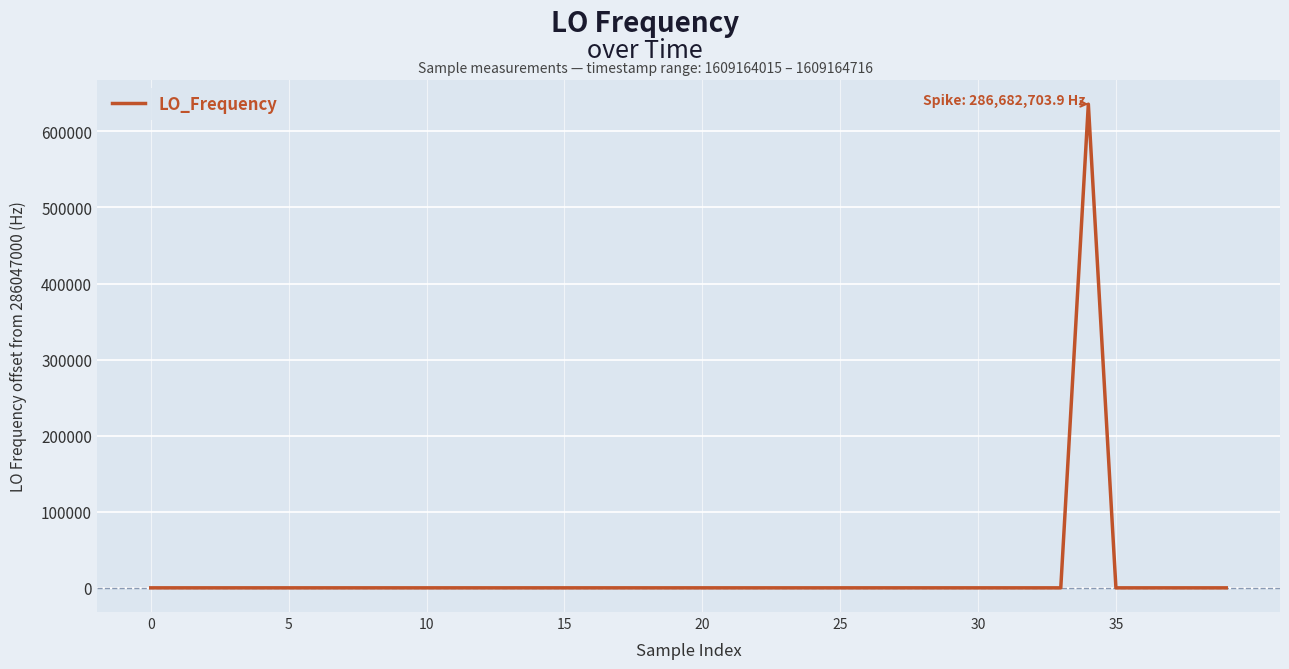

What is the difference between the maximum and minimum values?

635705.8